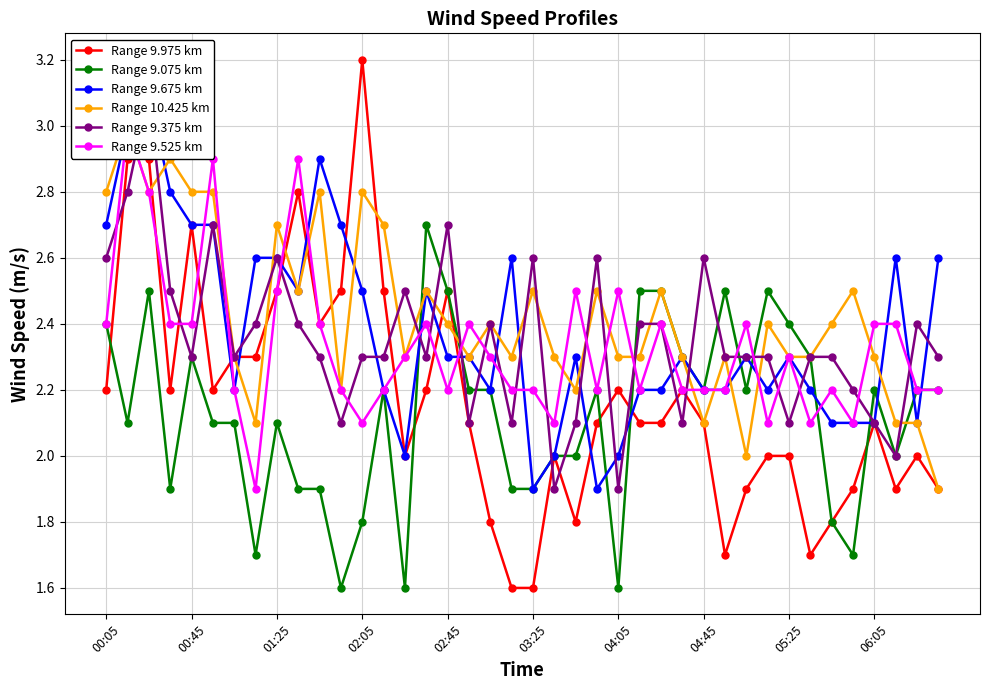

What are all the series names shown in the legend?

Range 9.975 km, Range 9.075 km, Range 9.675 km, Range 10.425 km, Range 9.375 km, Range 9.525 km